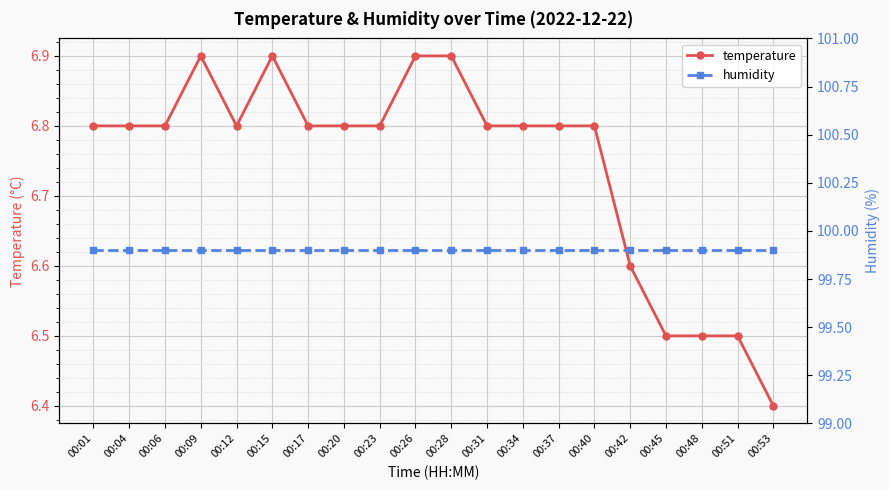

Reading right to left, extract all data points from this chart.

temperature: 00:53=6.4	00:51=6.5	00:48=6.5	00:45=6.5	00:42=6.6	00:40=6.8	00:37=6.8	00:34=6.8	00:31=6.8	00:28=6.9	00:26=6.9	00:23=6.8	00:20=6.8	00:17=6.8	00:15=6.9	00:12=6.8	00:09=6.9	00:06=6.8	00:04=6.8	00:01=6.8
humidity: 00:53=99.9	00:51=99.9	00:48=99.9	00:45=99.9	00:42=99.9	00:40=99.9	00:37=99.9	00:34=99.9	00:31=99.9	00:28=99.9	00:26=99.9	00:23=99.9	00:20=99.9	00:17=99.9	00:15=99.9	00:12=99.9	00:09=99.9	00:06=99.9	00:04=99.9	00:01=99.9